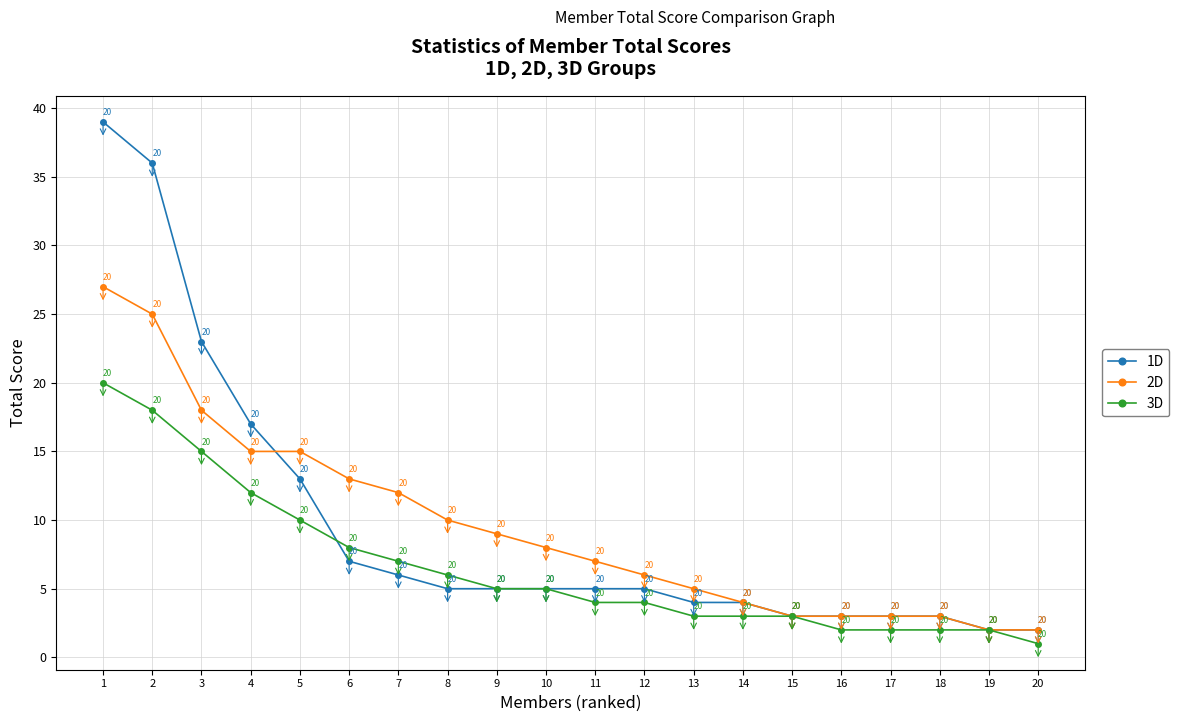

What is the value of the 1D point at the 9th from the left?

5